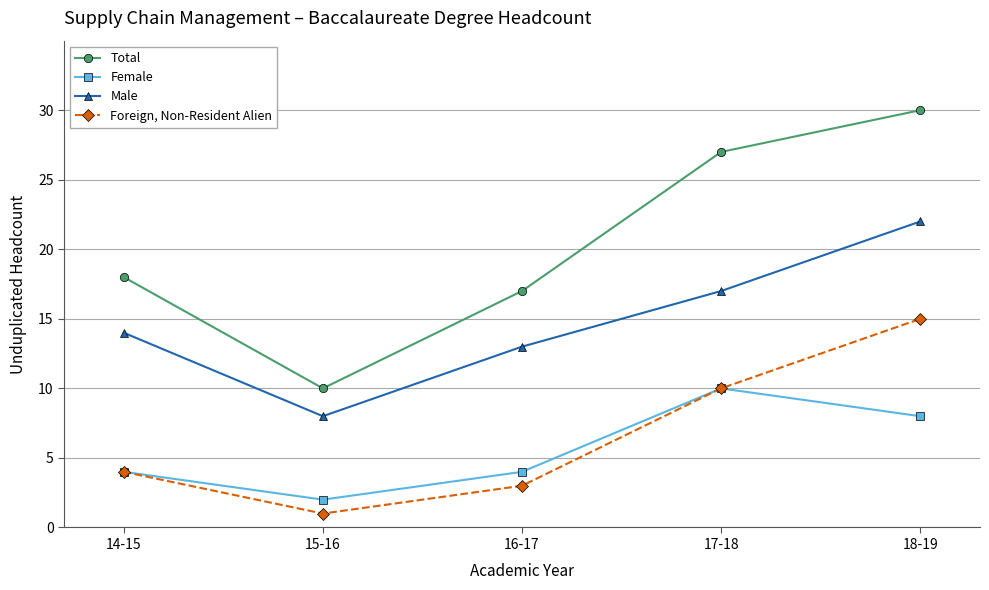

True or false: Total and Male intersect in this chart.

False